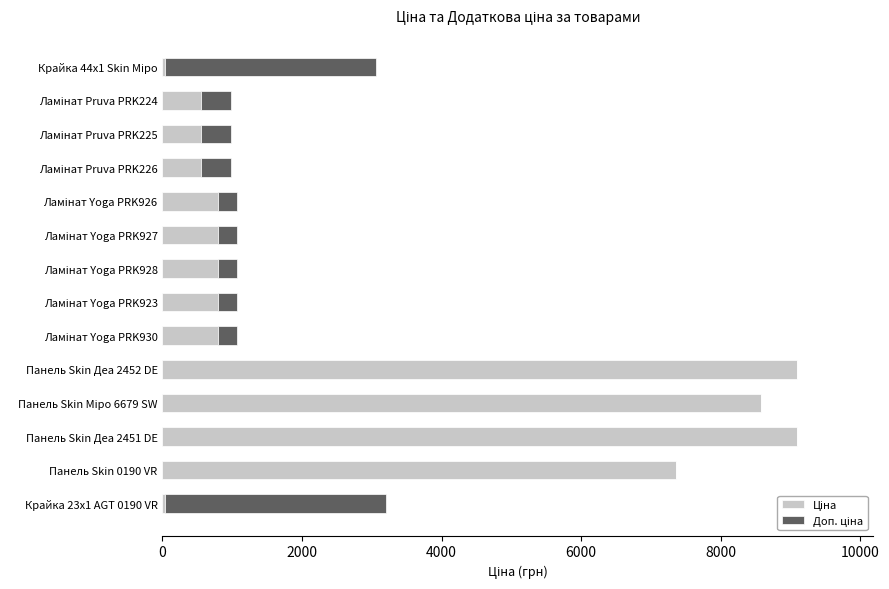

How many categories are shown in the chart?

14